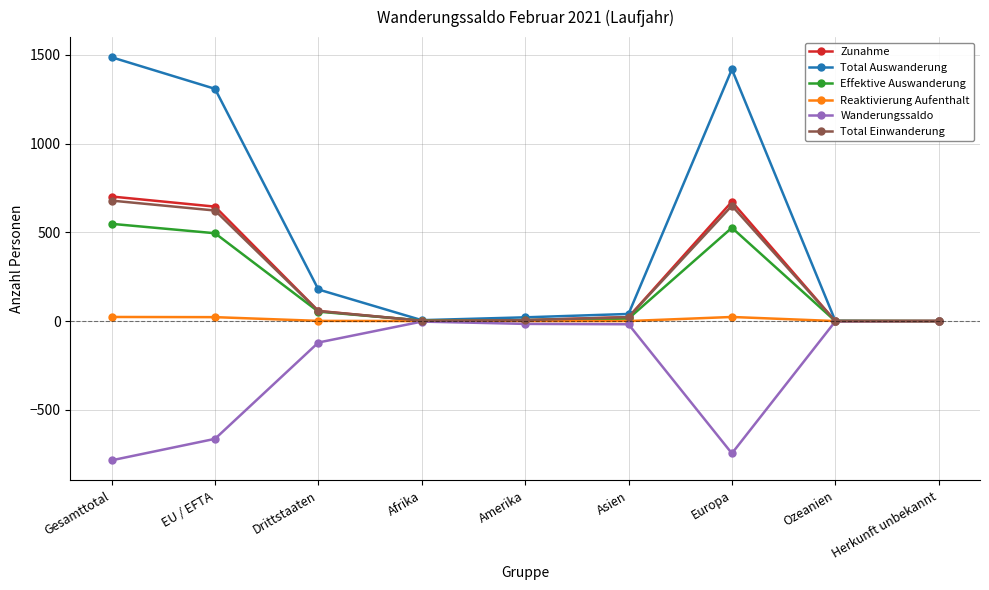

What are all the series names shown in the legend?

Zunahme, Total Auswanderung, Effektive Auswanderung, Reaktivierung Aufenthalt, Wanderungssaldo, Total Einwanderung